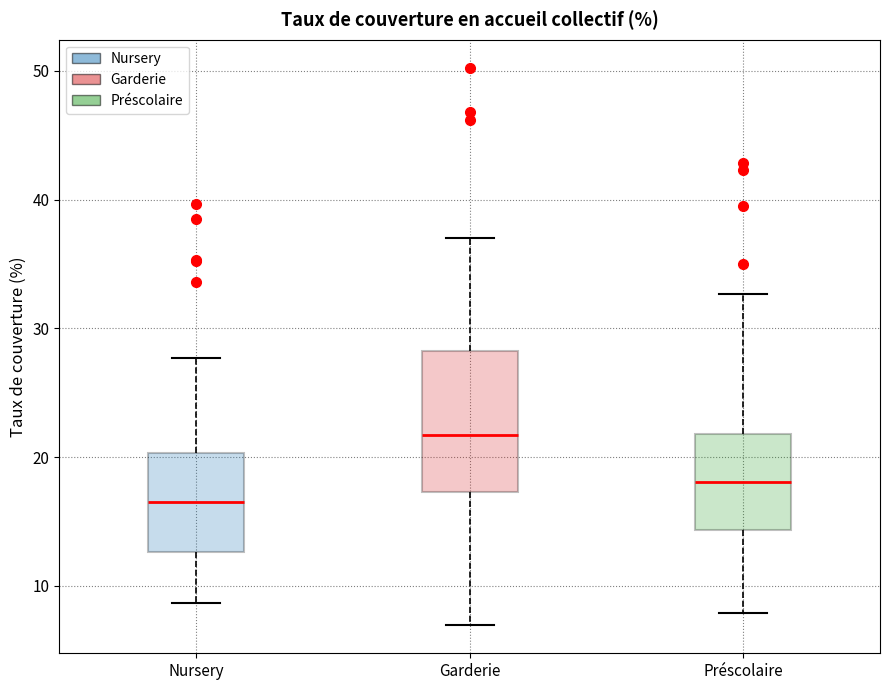

Reading left to right, read every box against the y-axis: the position of its median line, the range the box covers, and the ends of its whiskers. The values are not printed on the chart, so give them approximately, as read against the axis.

Nursery: median 17, box 13 to 20, whiskers 9 to 28
Garderie: median 22, box 17 to 28, whiskers 7 to 37
Préscolaire: median 18, box 14 to 22, whiskers 8 to 33